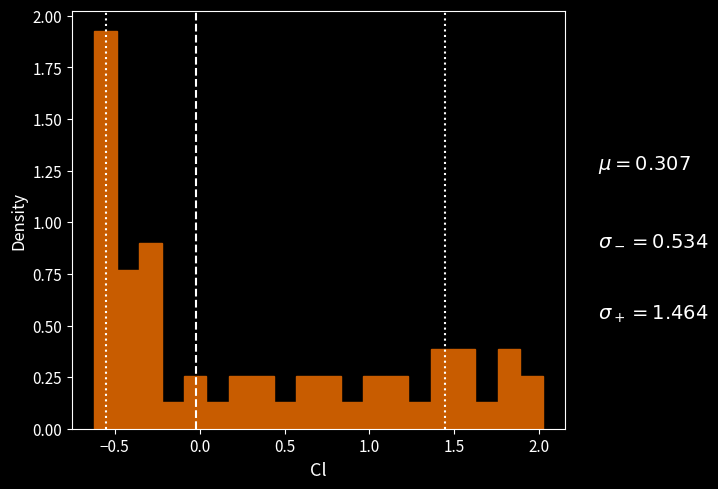

Around what value on the x-axis is the tallest bar? Give the approximate position of its centre, as read against the axis.

-0.55